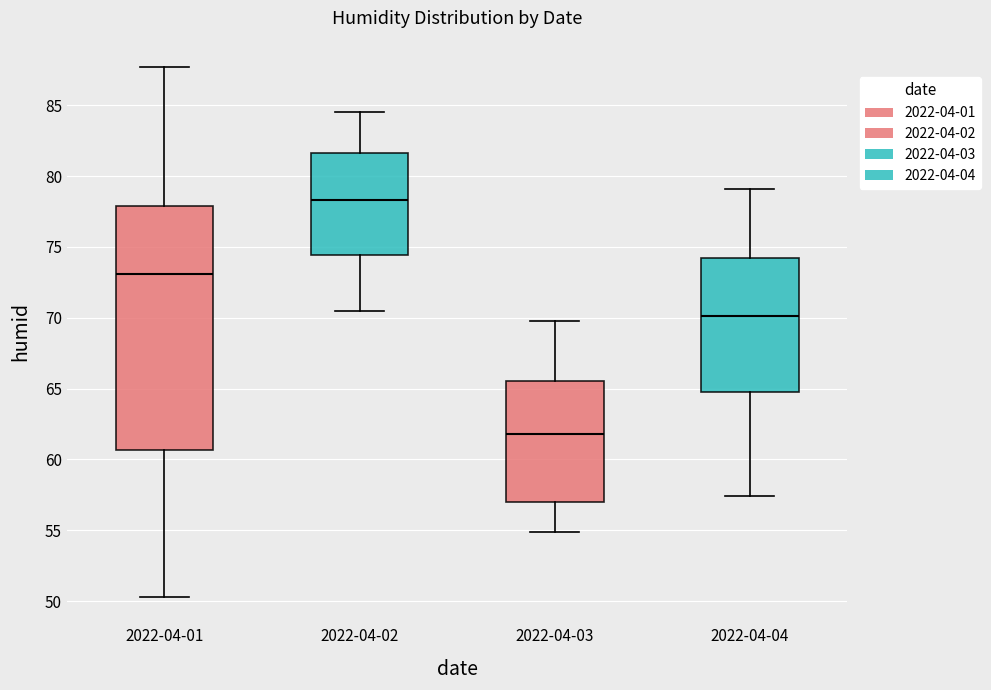

Reading left to right, transcribe this box plot: for each box, give where its median line is, the range the box spans, and where its two whiskers end, as read against the y-axis. The values are not printed on the chart, so give them approximately, as read against the axis.

2022-04-01: median 73.0, box 60.5 to 78.0, whiskers 50.5 to 87.5
2022-04-02: median 78.5, box 74.5 to 81.5, whiskers 70.5 to 84.5
2022-04-03: median 62.0, box 57.0 to 65.5, whiskers 55.0 to 70.0
2022-04-04: median 70.0, box 65.0 to 74.0, whiskers 57.5 to 79.0